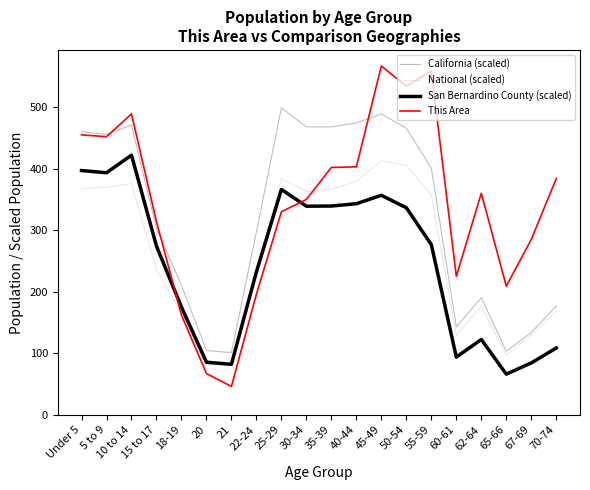

What is the minimum value for San Bernardino County (scaled)?

66.0